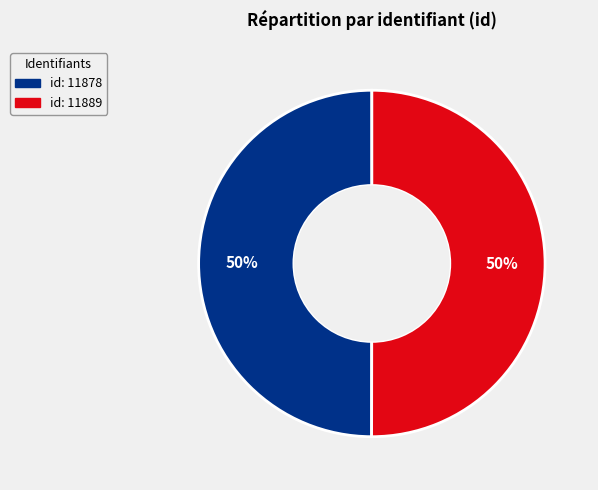

Approximately how many times larger is the value at id: 11878 compared to id: 11889?

1.0